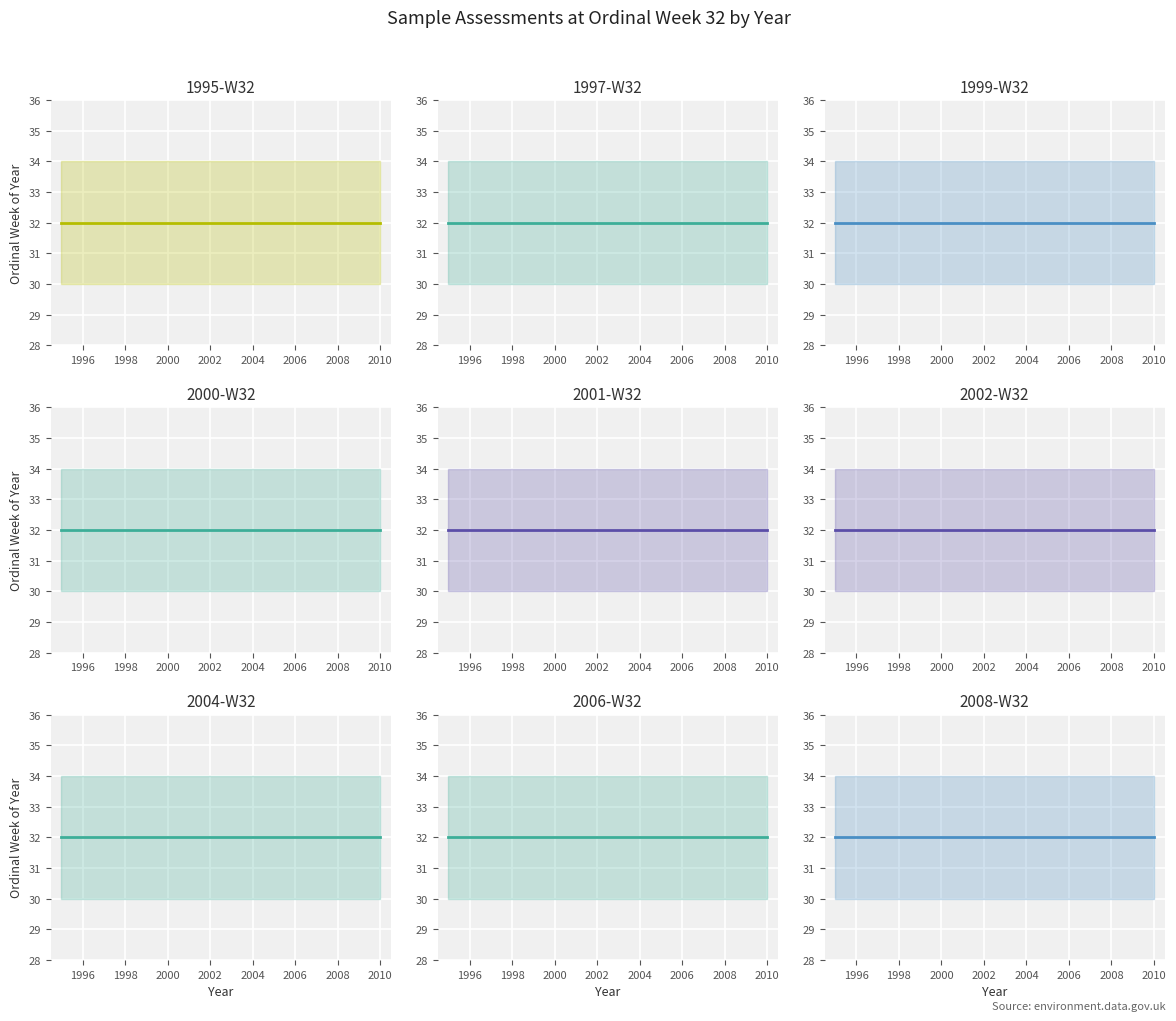

The ordinal_week series shows 43 at 2000. True or false?

False